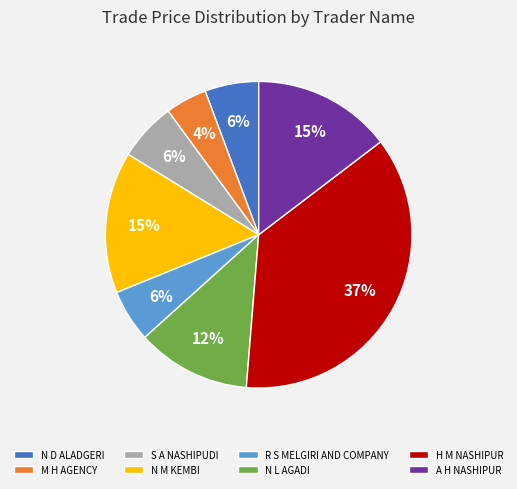

To the nearest percent, what is the combined percentage of M H AGENCY and N M KEMBI?

19%